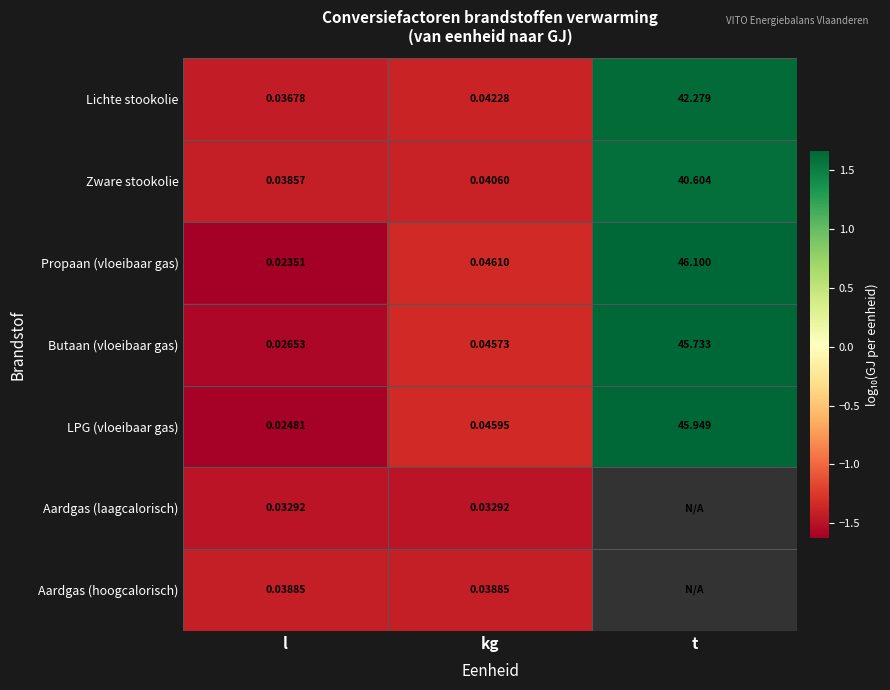

At which category is the sum across all series the highest?

kg